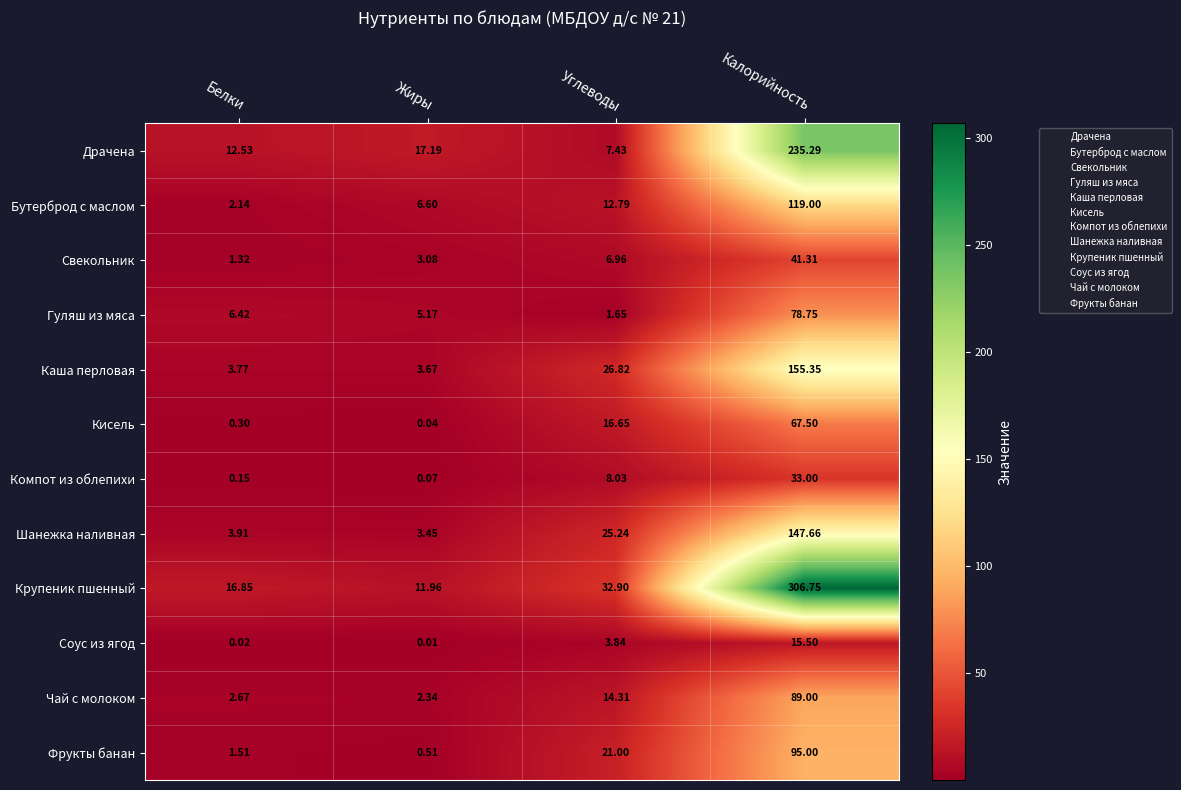

How many distinct data groups are displayed?

12